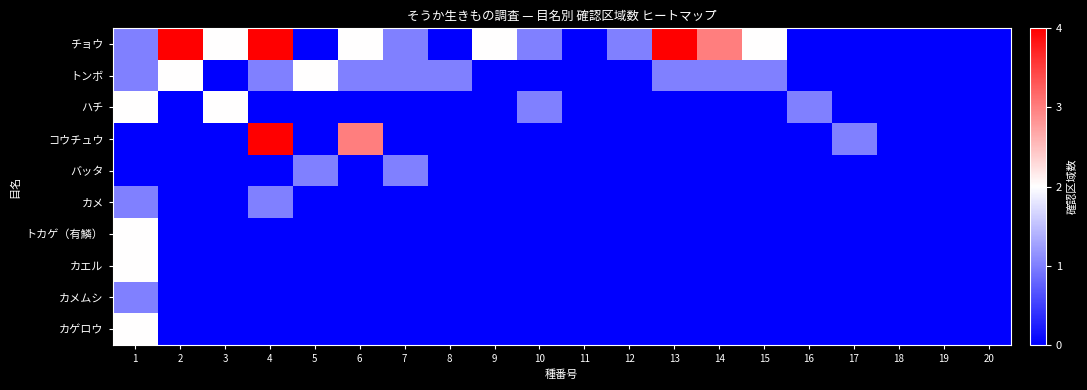

At which category does the chart reach its minimum across all series?

5